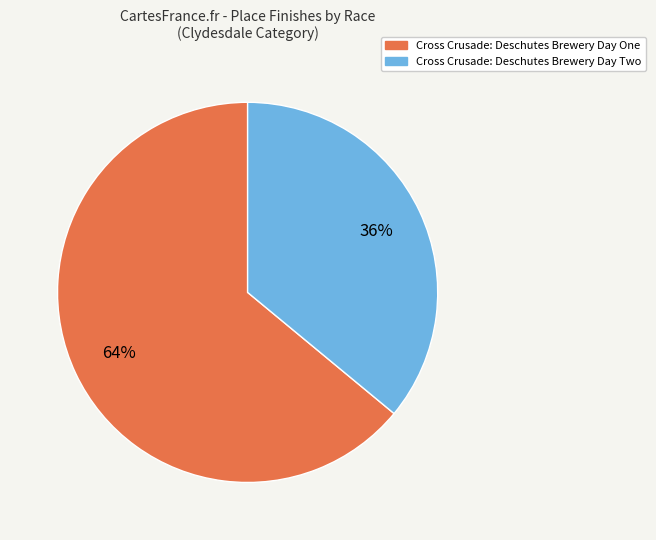

Is it true that Cross Crusade: Deschutes Brewery Day Two is 22% of the pie?

False